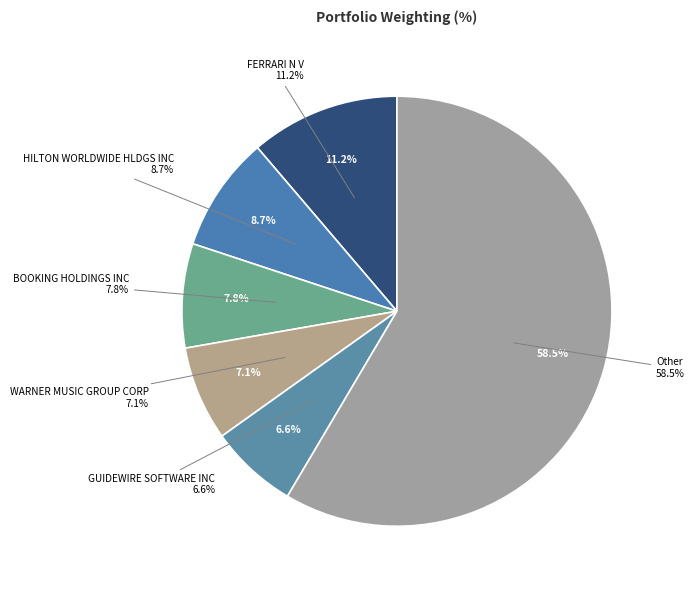

What is the change in value from FERRARI N V to WARNER MUSIC GROUP CORP?

-4.1